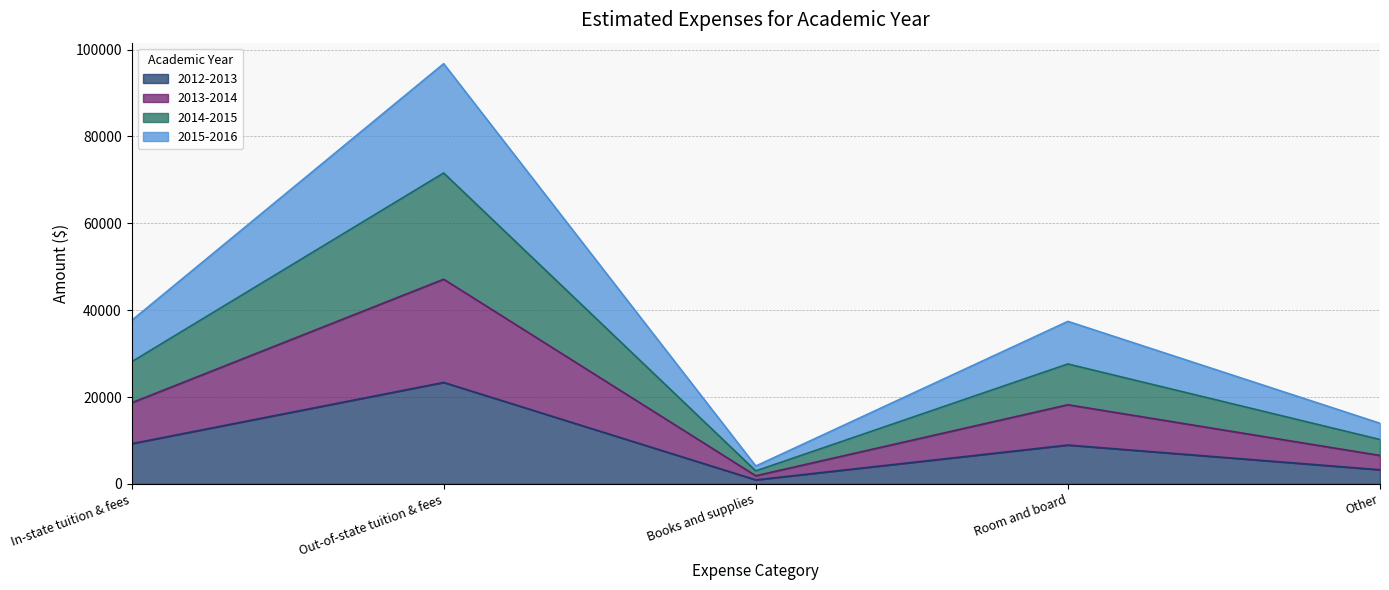

How many data points in 2013-2014 are above 18230?

2